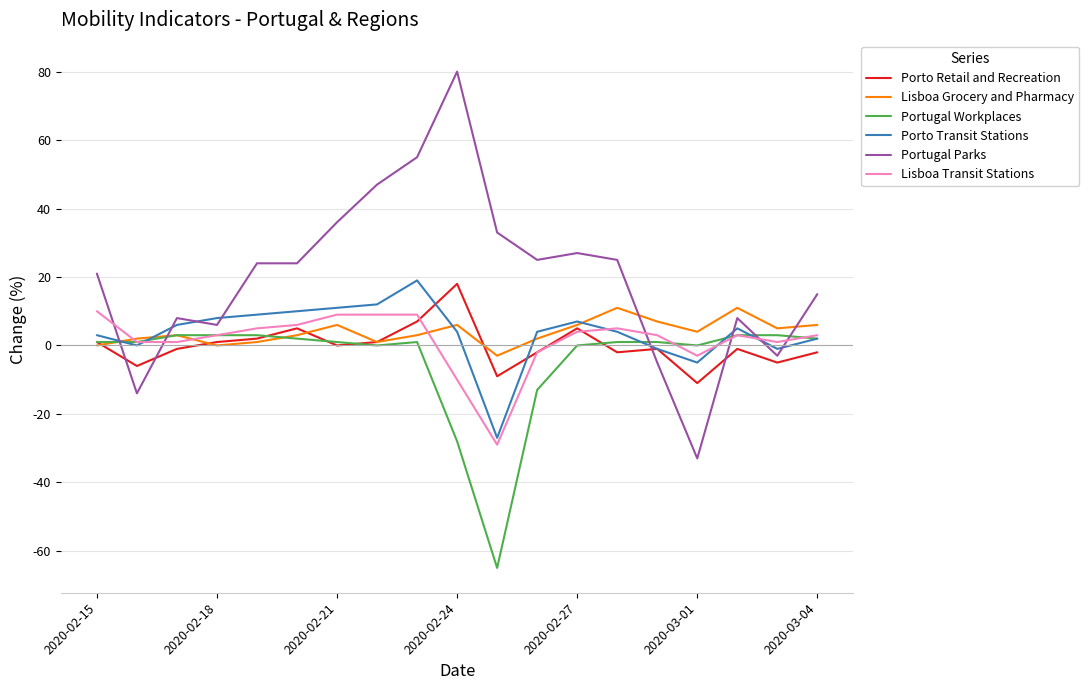

True or false: Portugal Parks and Portugal Workplaces cross at least once.

True